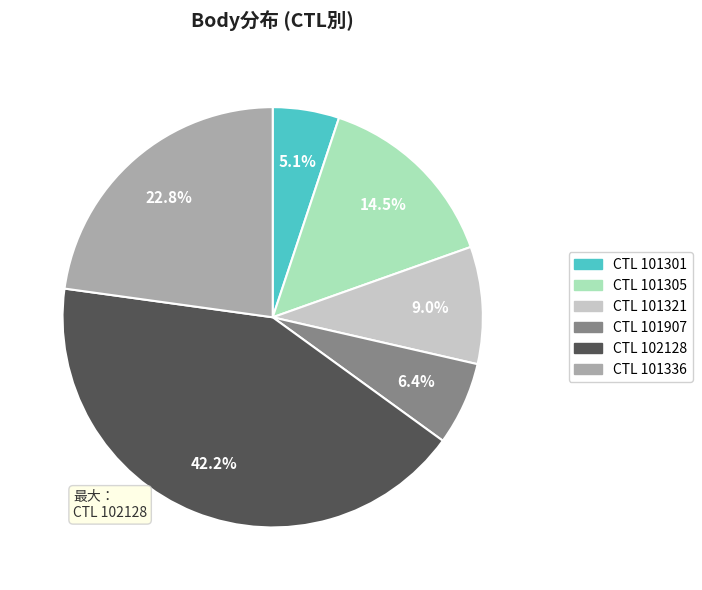

Is there any slice that represents more than half of the pie?

No